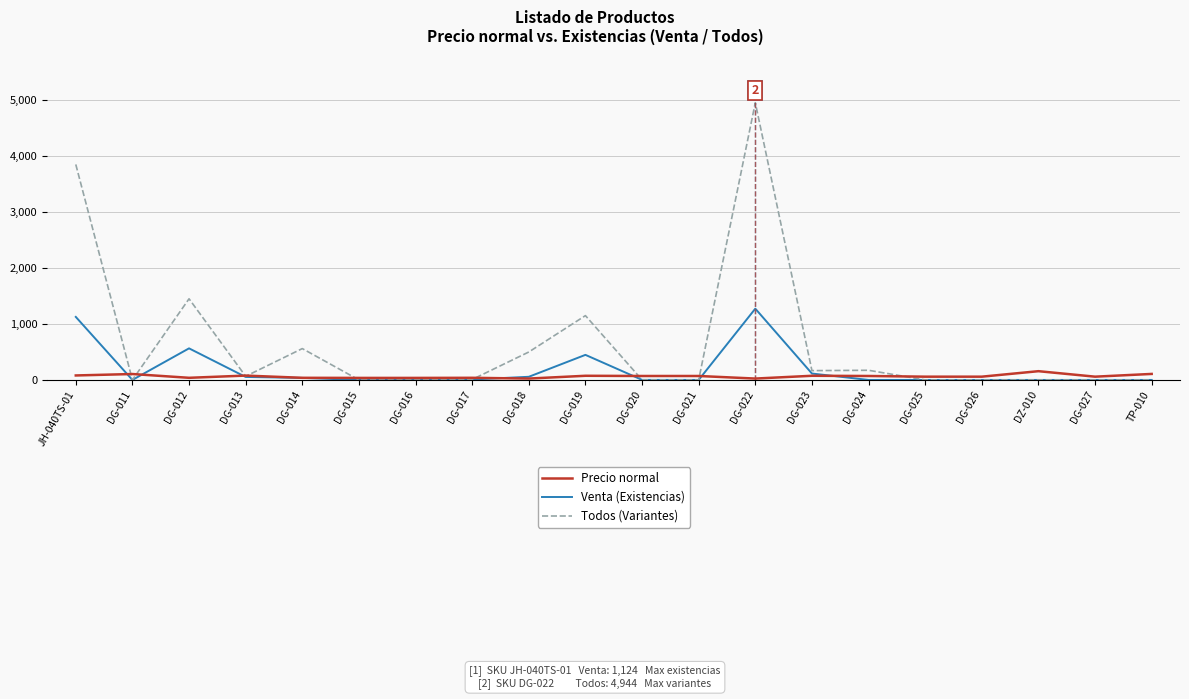

What is the maximum value for Precio normal?

156.0